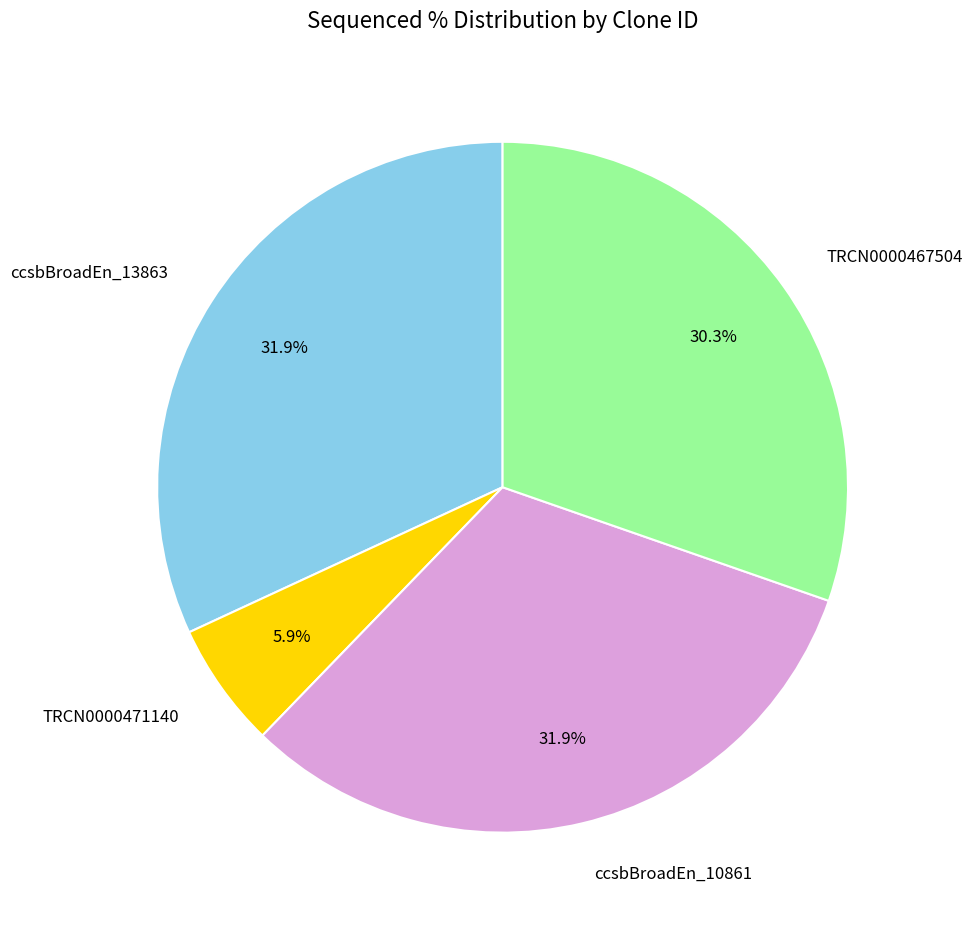

What percentage is NOT represented by ccsbBroadEn_10861?

68.1%